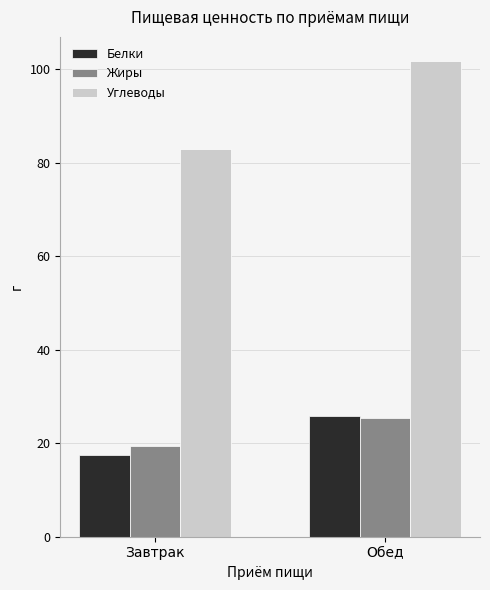

At which category does the chart reach its peak across all series?

Обед